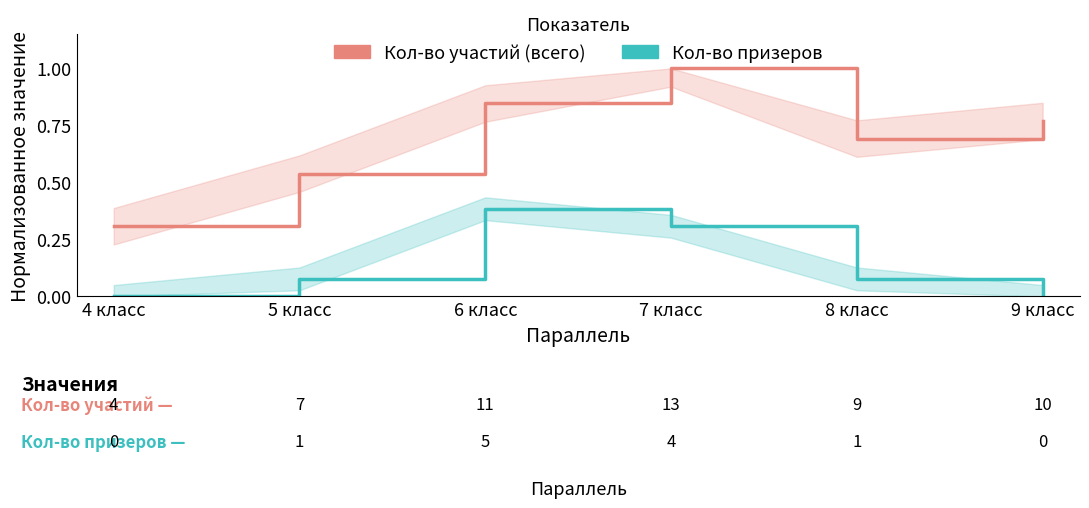

Rank the series at 8 класс from lowest to highest value.

Кол-во призеров, Кол-во участий (всего)